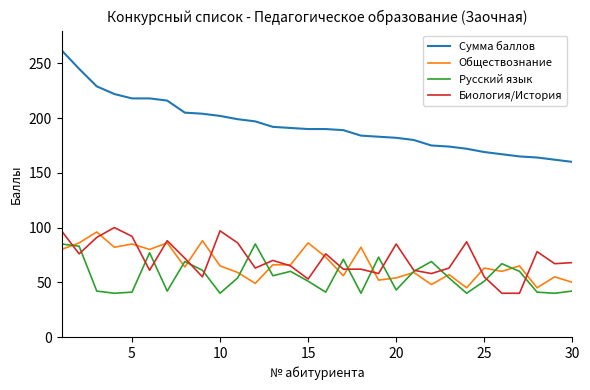

What are all the series names shown in the legend?

Сумма баллов, Обществознание, Русский язык, Биология/История